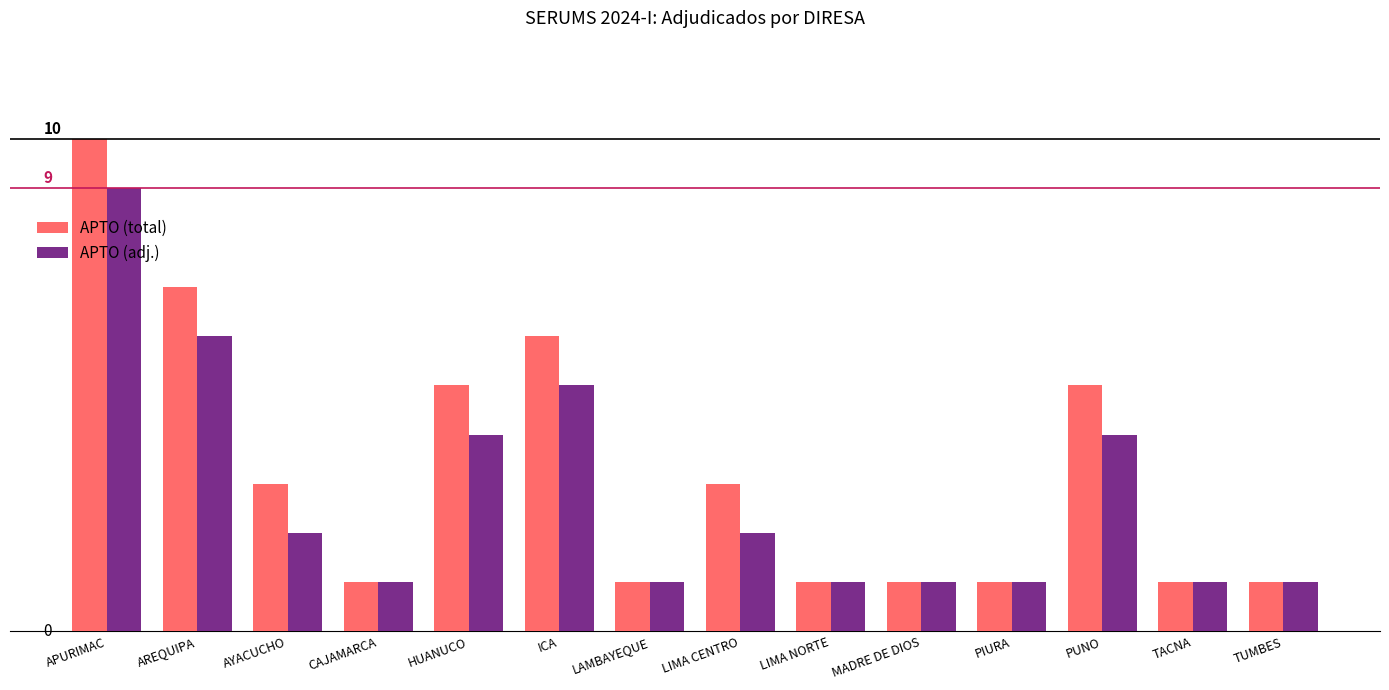

Which series has the largest total across all categories?

APTO (total)